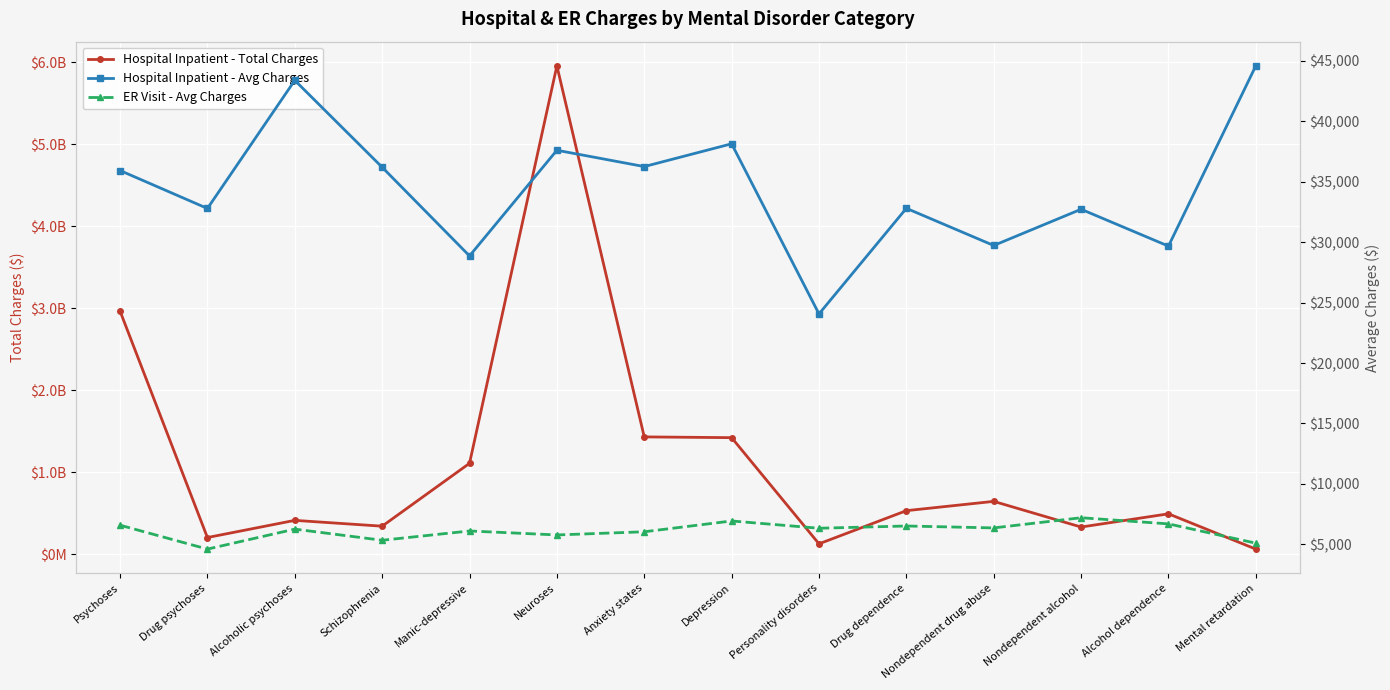

Which has a higher value, Personality disorders or Drug dependence?

Drug dependence